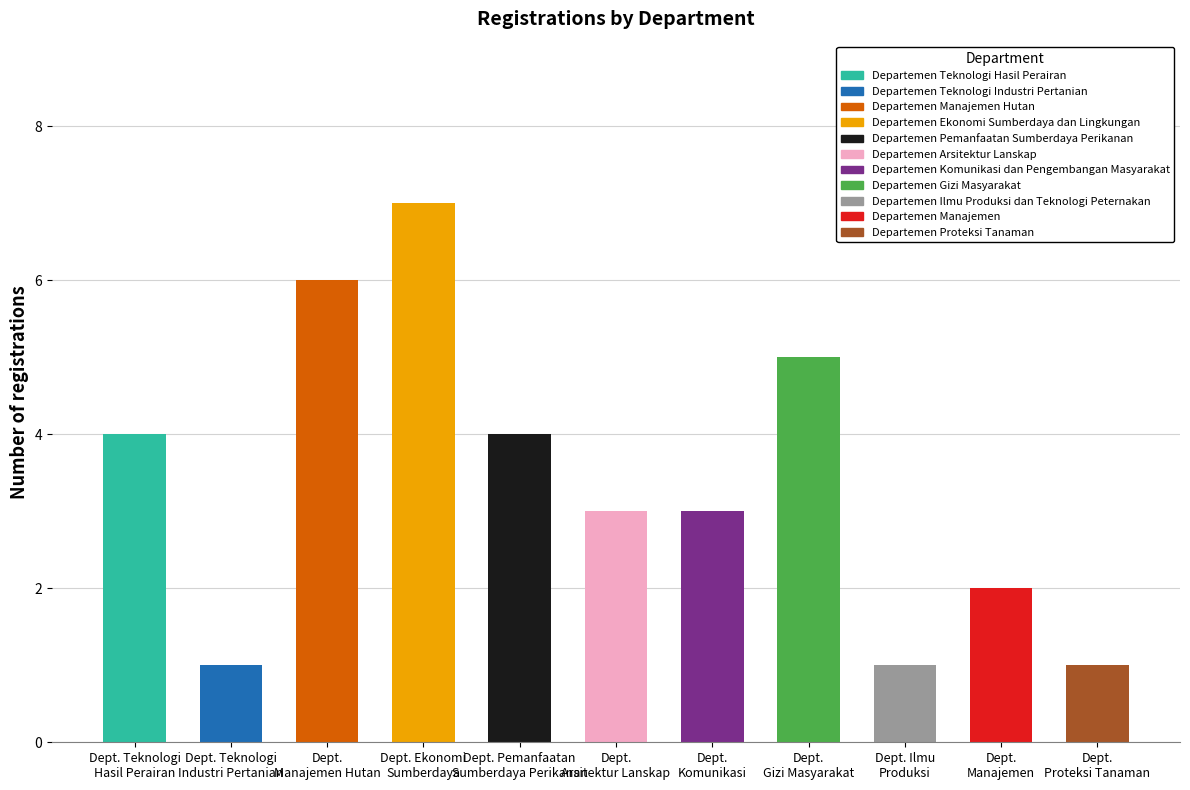

What is the difference between the second highest and minimum values?

5